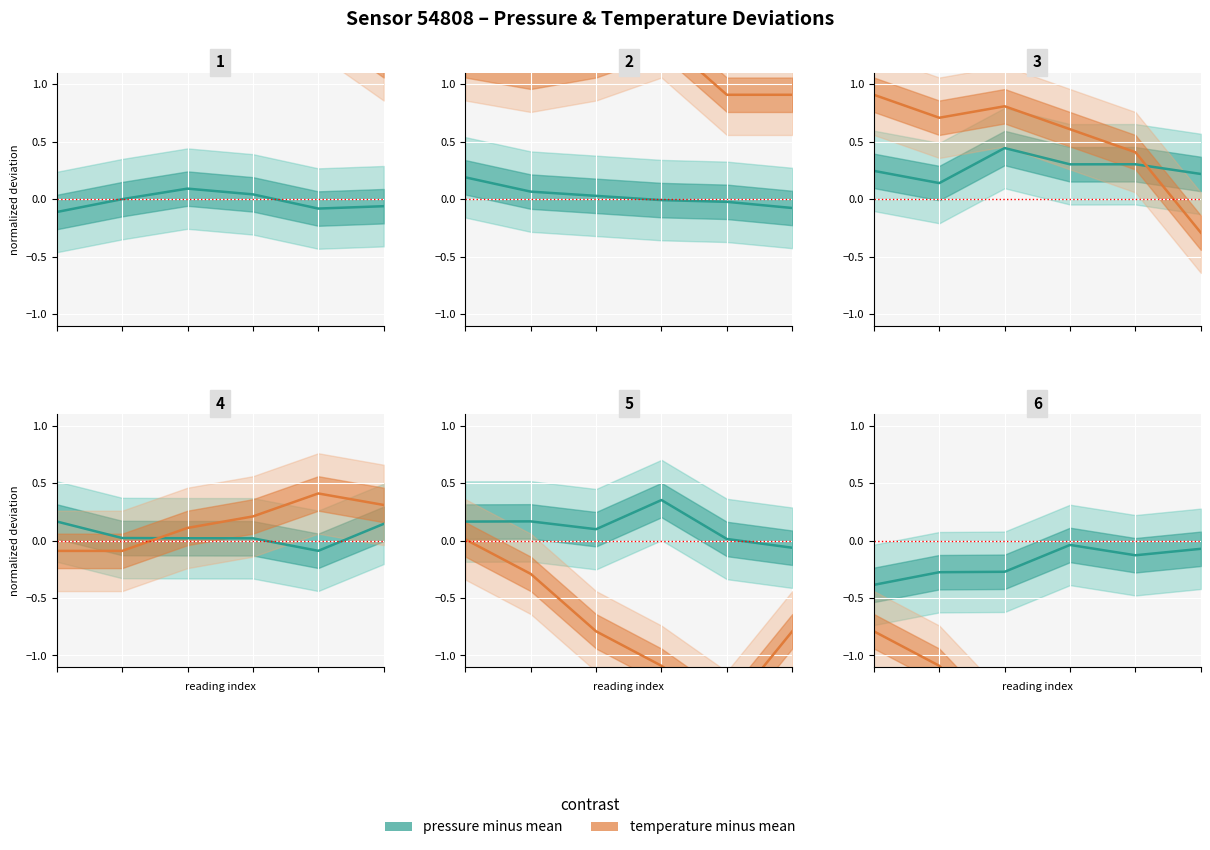

True or false: pressure and temperature cross at least once.

False